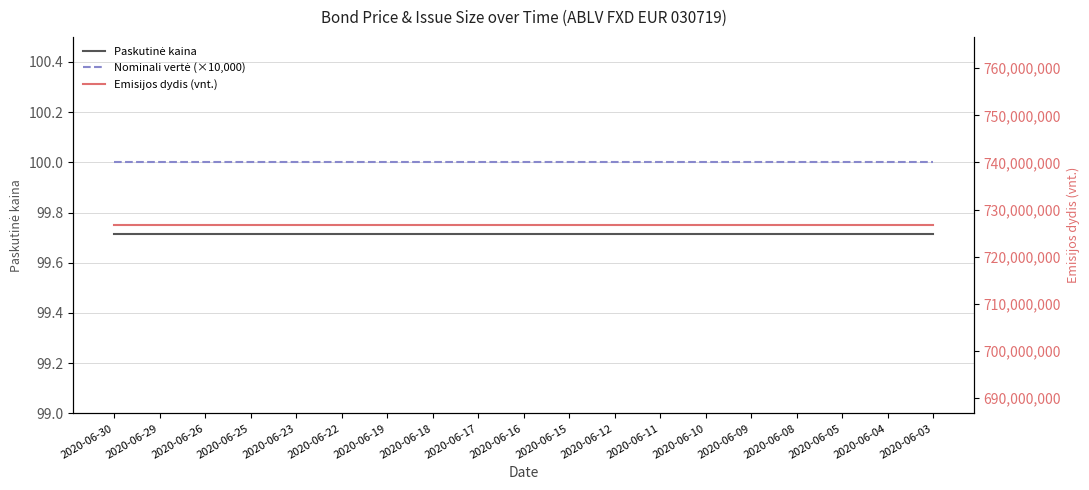

Is the value of Nominali vertė (×10,000) at 2020-06-10 greater than the value of Emisijos dydis (vnt.) at 2020-06-03?

No